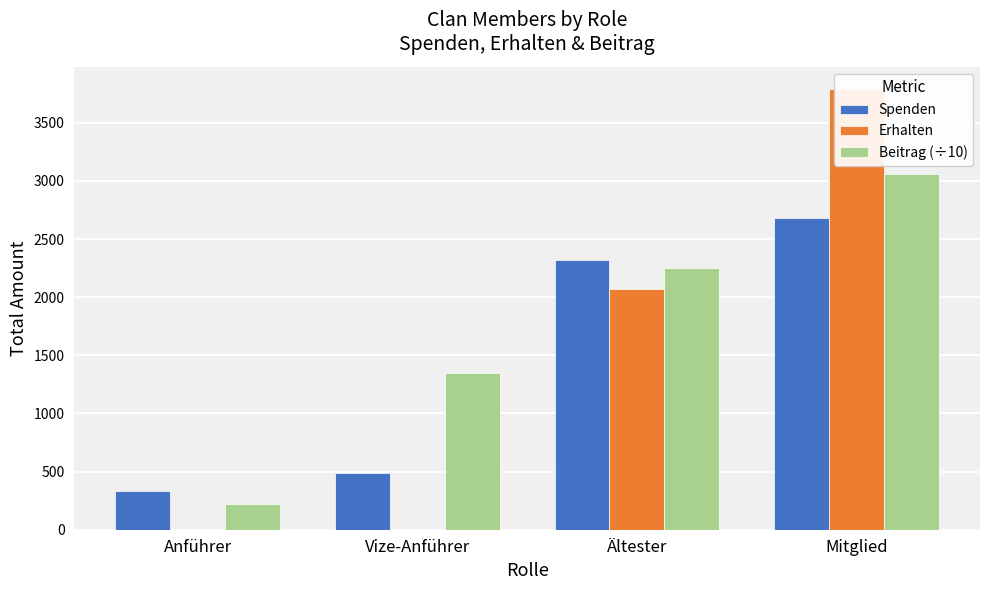

The Beitrag (÷10) series shows 867.6 at Ältester. True or false?

False